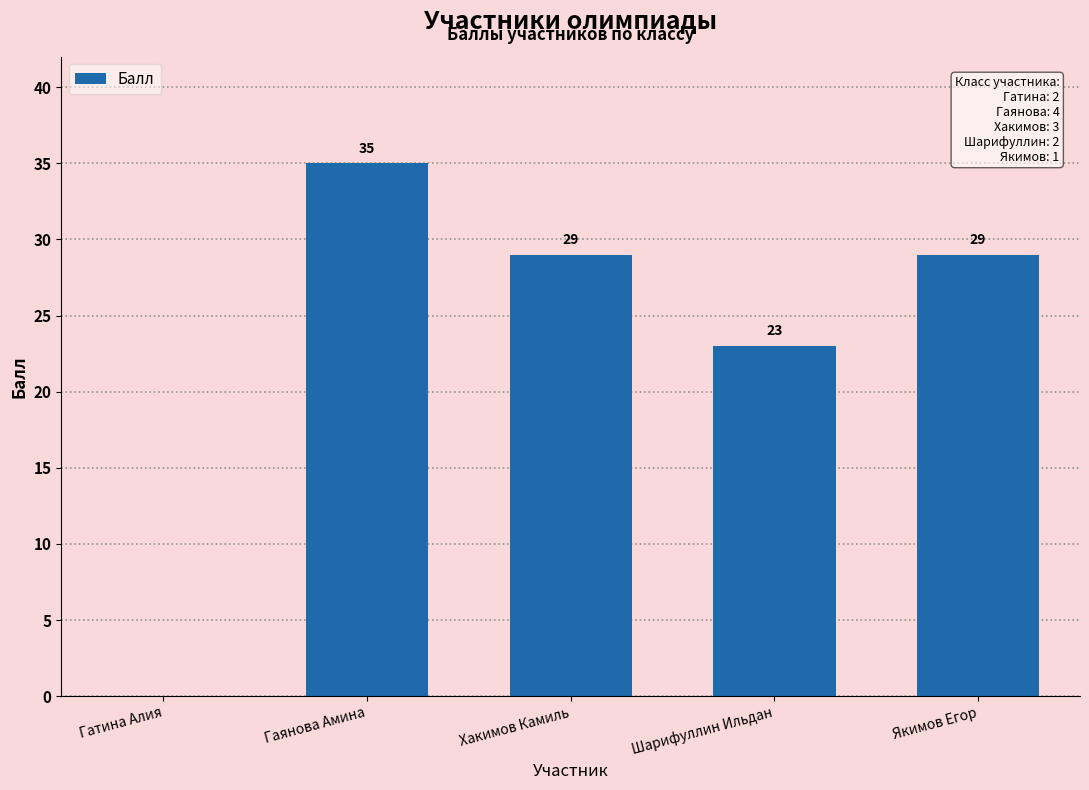

Reading left to right, what are all the values shown in this chart?

0	35	29	23	29